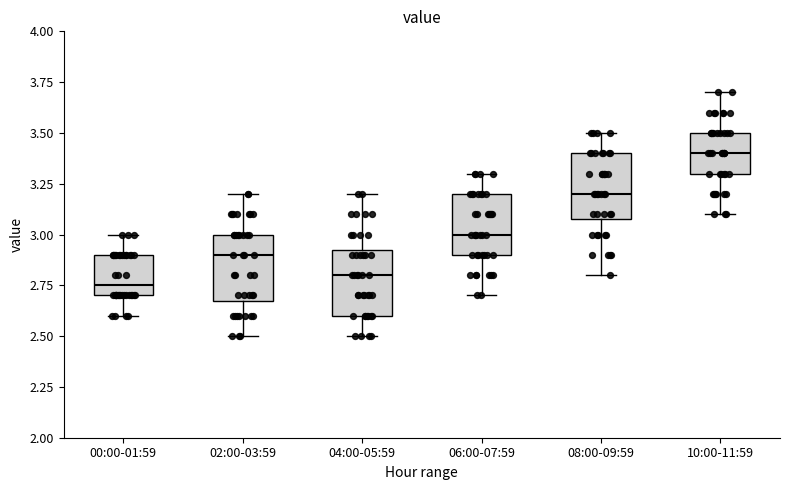

Reading left to right, transcribe this box plot: for each box, give where its median line is, the range the box spans, and where its two whiskers end, as read against the y-axis. The values are not printed on the chart, so give them approximately, as read against the axis.

00:00-01:59: median 2.75, box 2.70 to 2.90, whiskers 2.60 to 3.00
02:00-03:59: median 2.90, box 2.70 to 3.00, whiskers 2.50 to 3.20
04:00-05:59: median 2.80, box 2.60 to 2.95, whiskers 2.50 to 3.20
06:00-07:59: median 3.00, box 2.90 to 3.20, whiskers 2.70 to 3.30
08:00-09:59: median 3.20, box 3.10 to 3.40, whiskers 2.80 to 3.50
10:00-11:59: median 3.40, box 3.30 to 3.50, whiskers 3.10 to 3.70